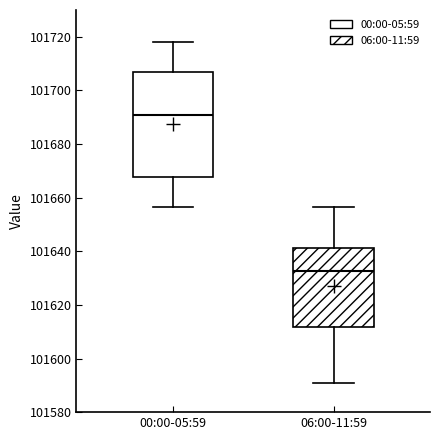

Which box's median line is the lowest?

06:00-11:59